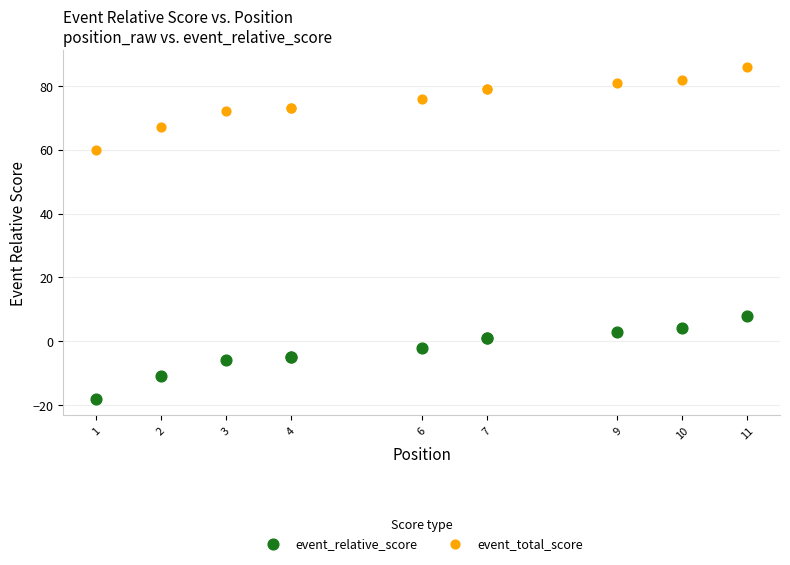

Which series reaches the maximum Y coordinate?

event_total_score